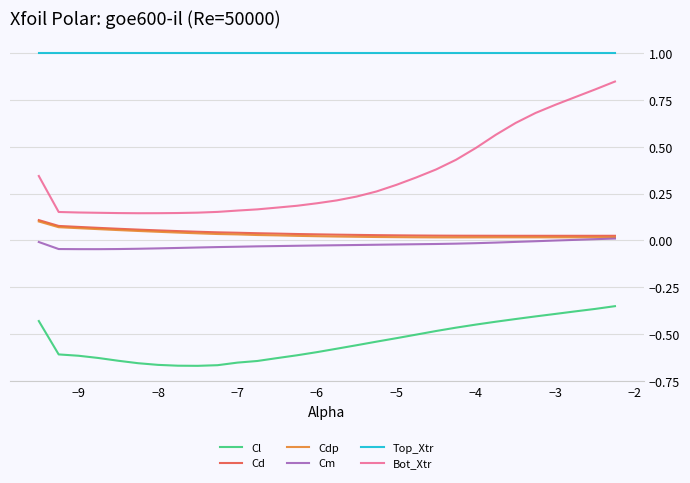

How many lines are shown in the chart?

6